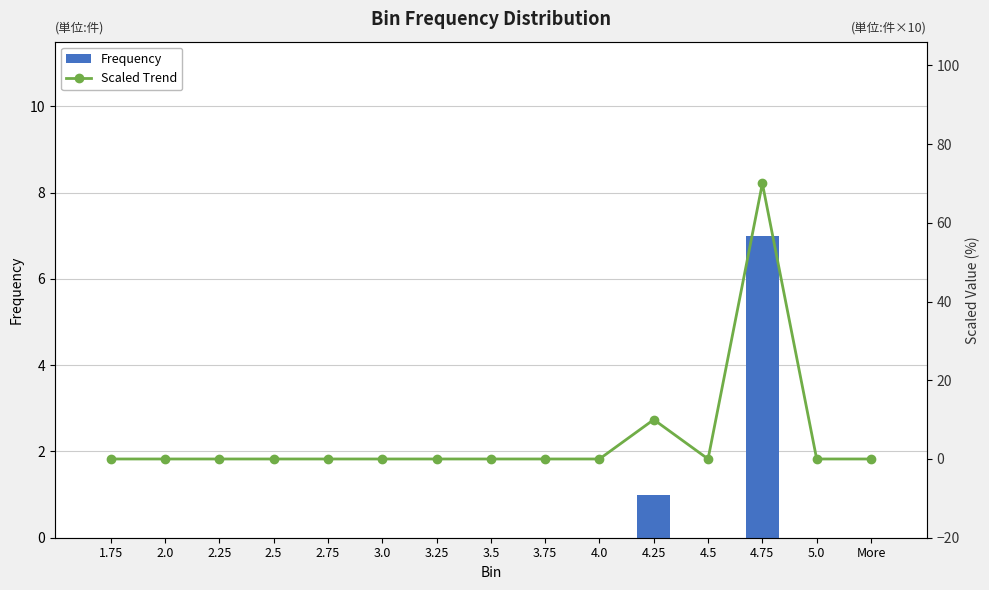

How many positive values does the Scaled Trend series have?

2